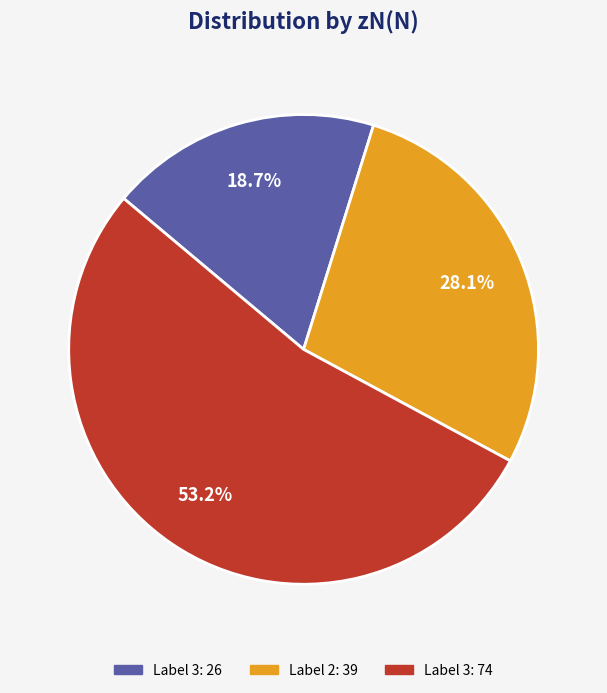

Is there any slice that represents more than half of the pie?

Yes